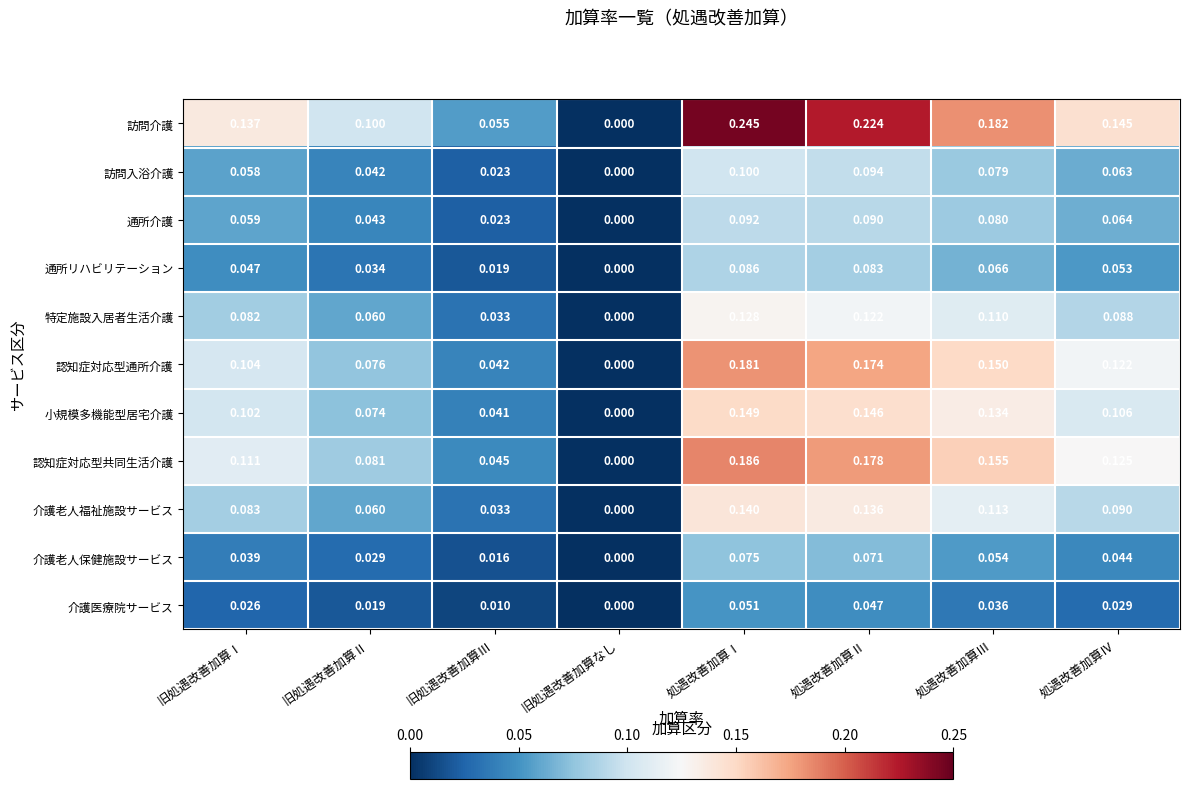

How many distinct data groups are displayed?

11